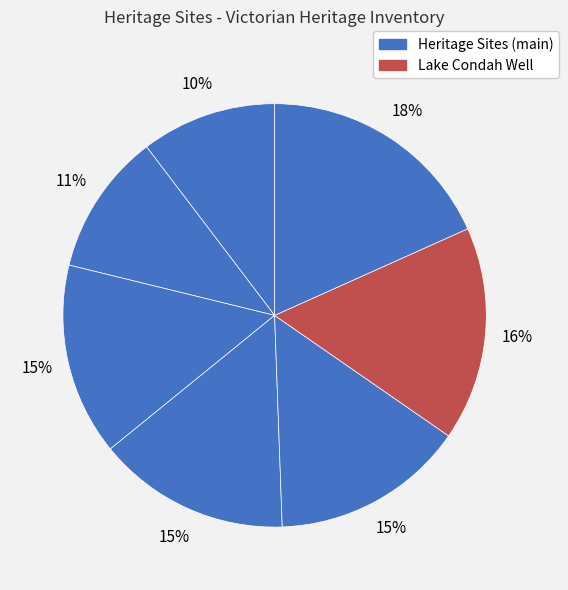

Count the number of slices in the pie.

7